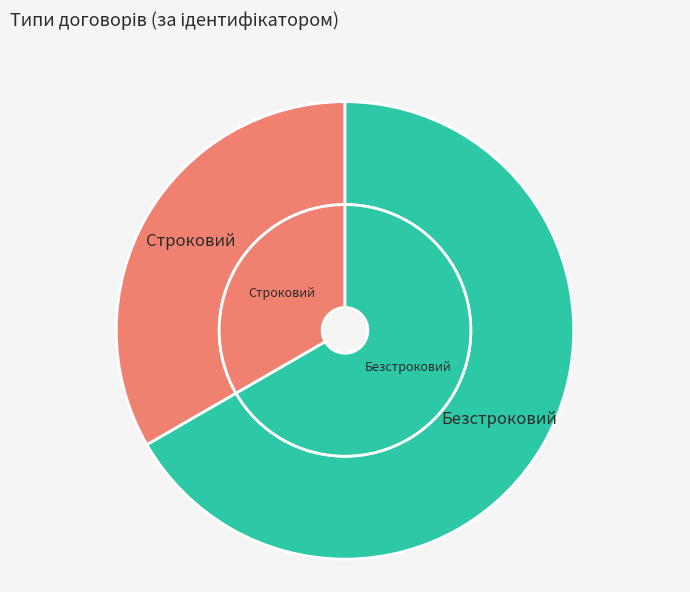

Which category has the smallest portion of the pie?

Строковий